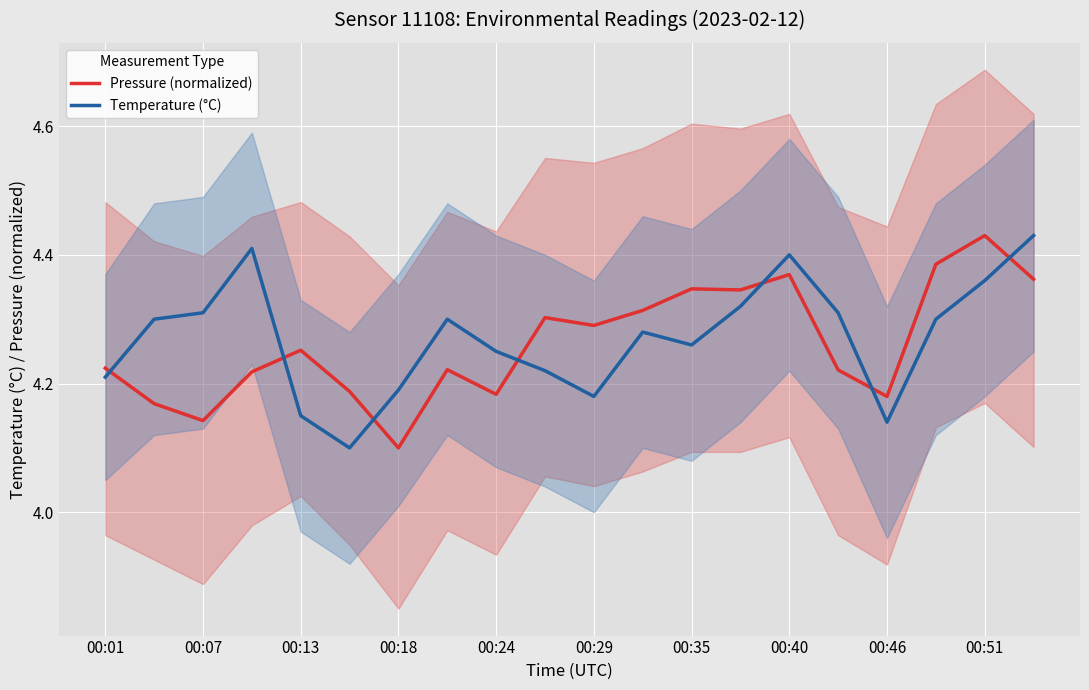

What is the value of the Temperature (°C) point at the 2nd from the left?

4.3